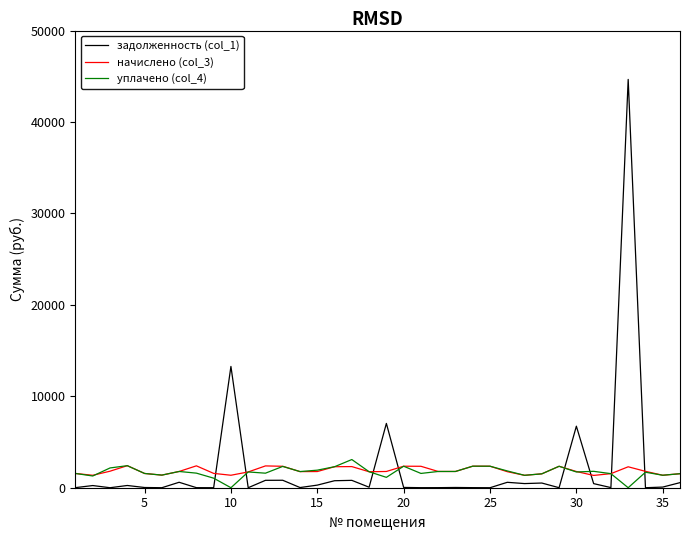

What is the highest value of the уплачено (col_4) series?

3082.3